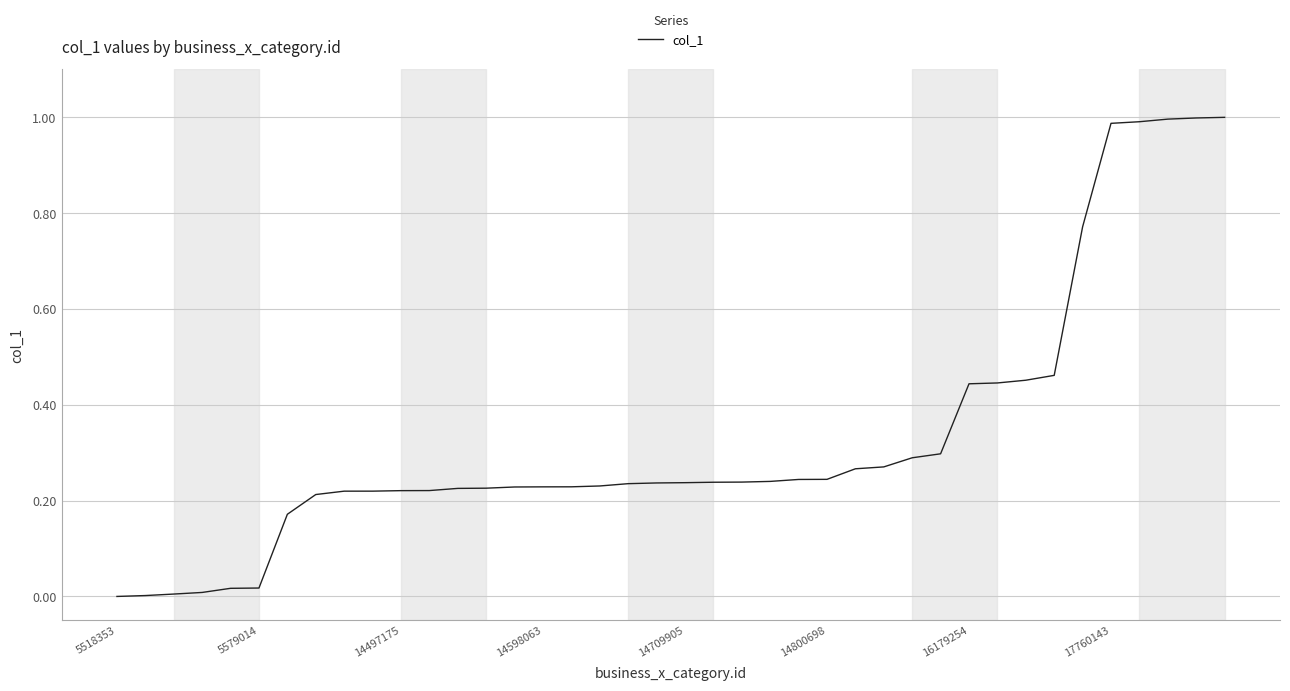

True or false: the data has more than 0 interior local peaks.

False